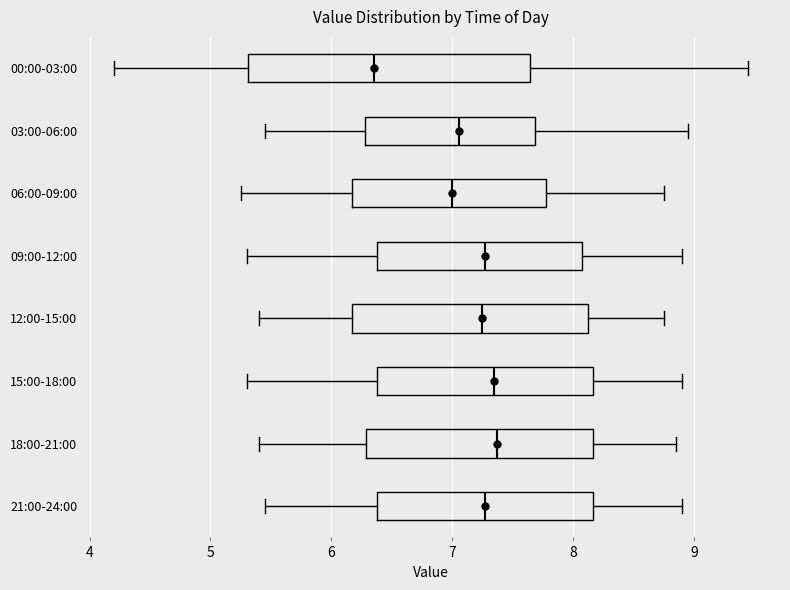

Which box has the furthest to the left median line?

00:00-03:00